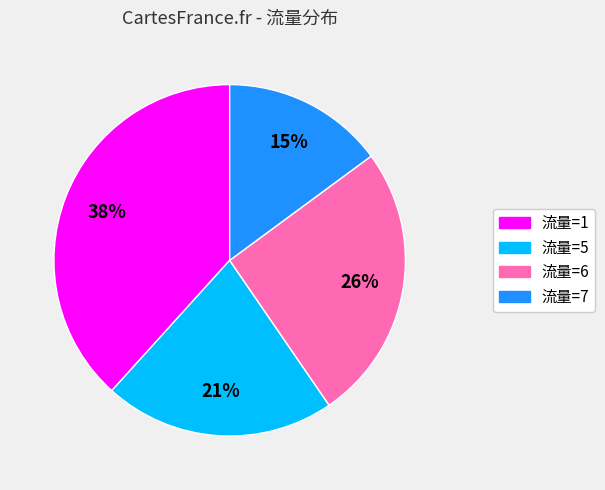

To the nearest percent, what is the average slice percentage?

25%